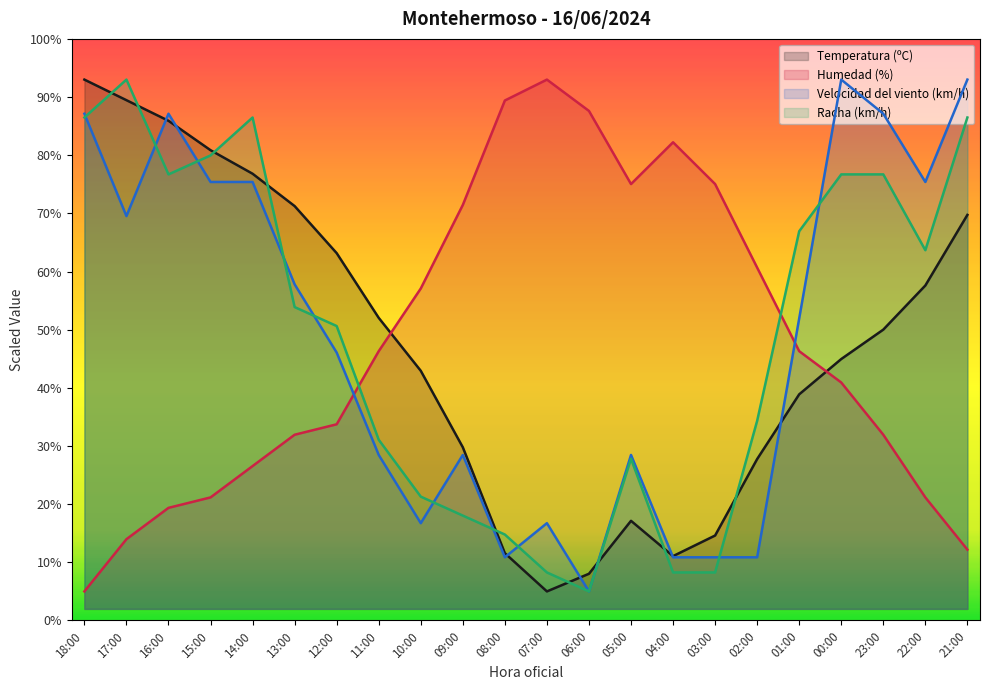

What is the sum of the Temperatura (ºC) values at 04:00 and 05:00?

28.2